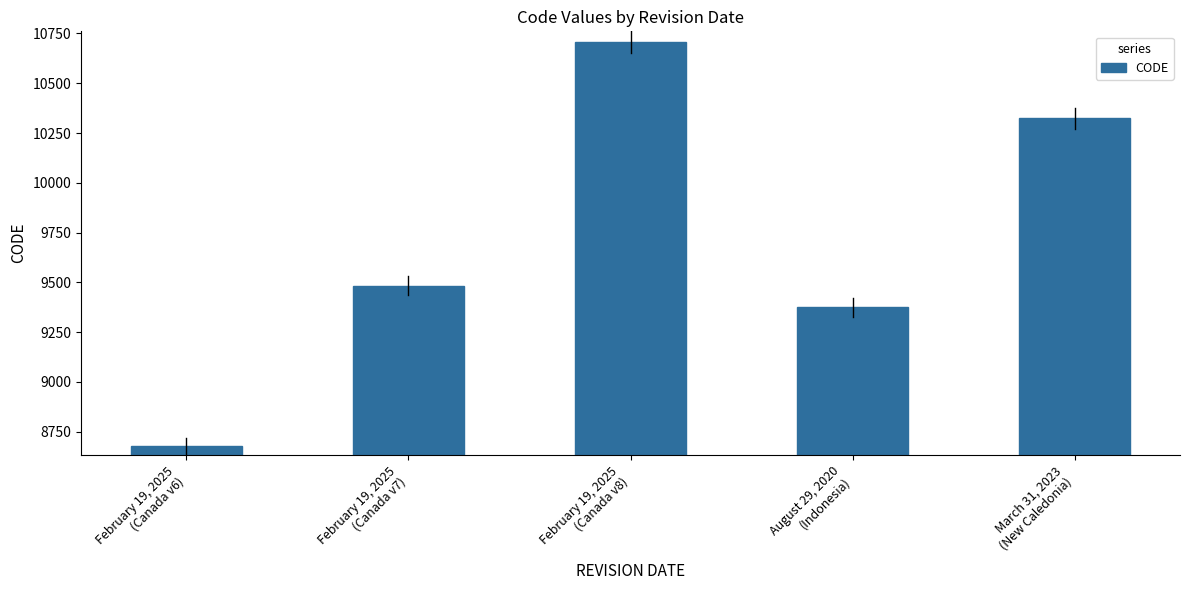

What is the sum of all values?

48564